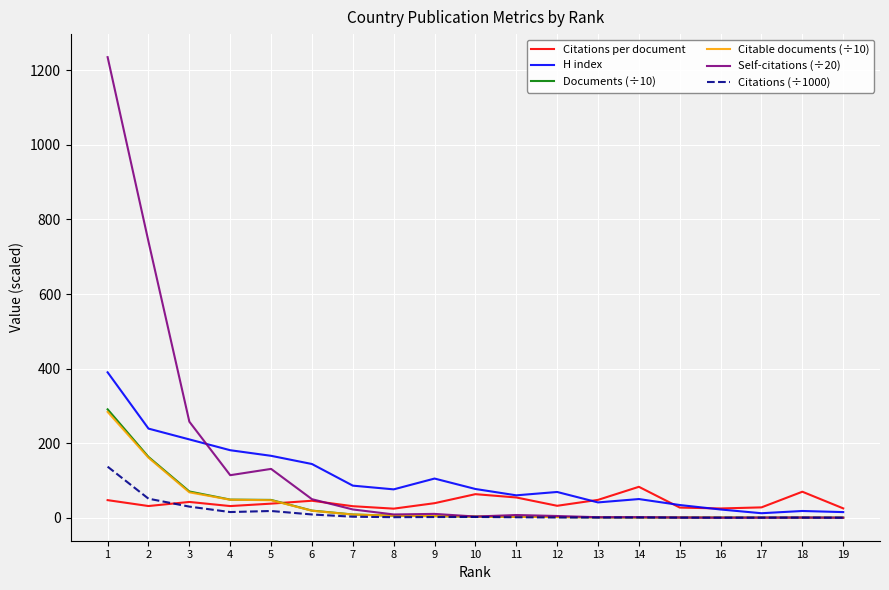

Which series has the widest spread of values?

Self-citations (÷20)